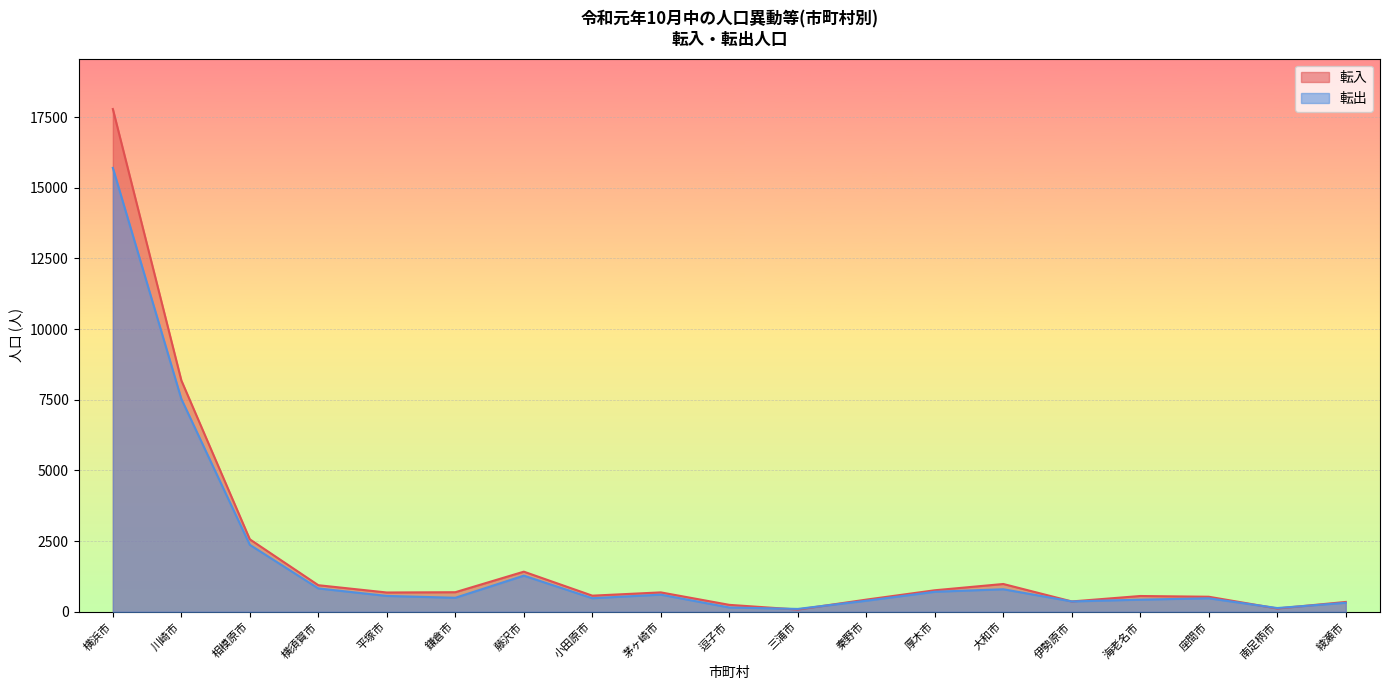

Reading left to right, list all the values displayed in this chart.

転入: 横浜市=17786	川崎市=8185	相模原市=2563	横須賀市=940	平塚市=682	鎌倉市=692	藤沢市=1419	小田原市=570	茅ヶ崎市=686	逗子市=245	三浦市=79	秦野市=430	厚木市=761	大和市=983	伊勢原市=366	海老名市=558	座間市=532	南足柄市=116	綾瀬市=348
転出: 横浜市=15703	川崎市=7530	相模原市=2368	横須賀市=826	平塚市=561	鎌倉市=495	藤沢市=1278	小田原市=480	茅ヶ崎市=606	逗子市=152	三浦市=101	秦野市=391	厚木市=708	大和市=797	伊勢原市=366	海老名市=429	座間市=477	南足柄市=132	綾瀬市=318